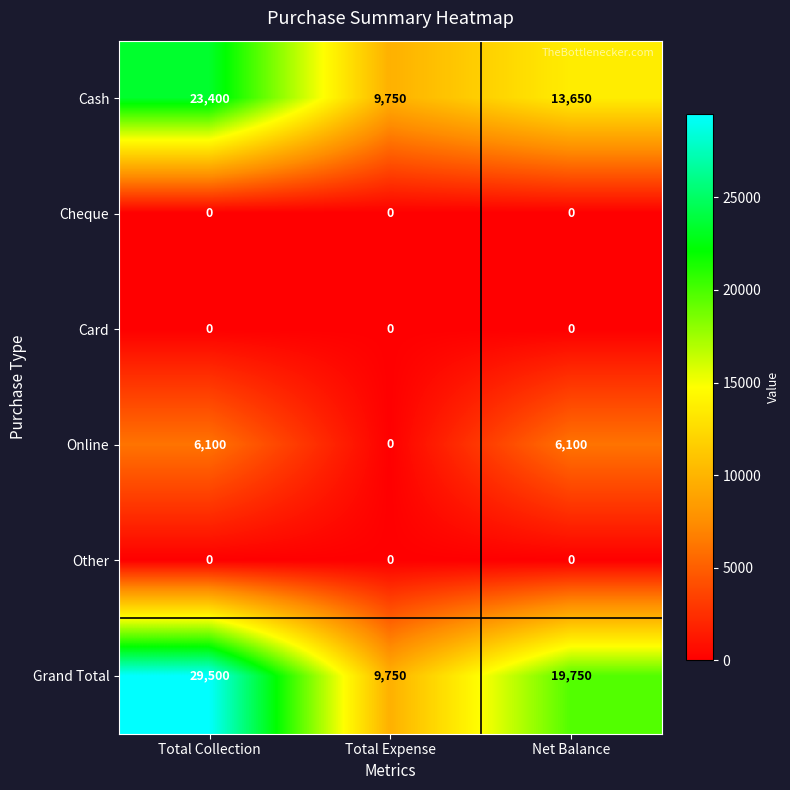

What is the total value across all series at Total Expense?

19500